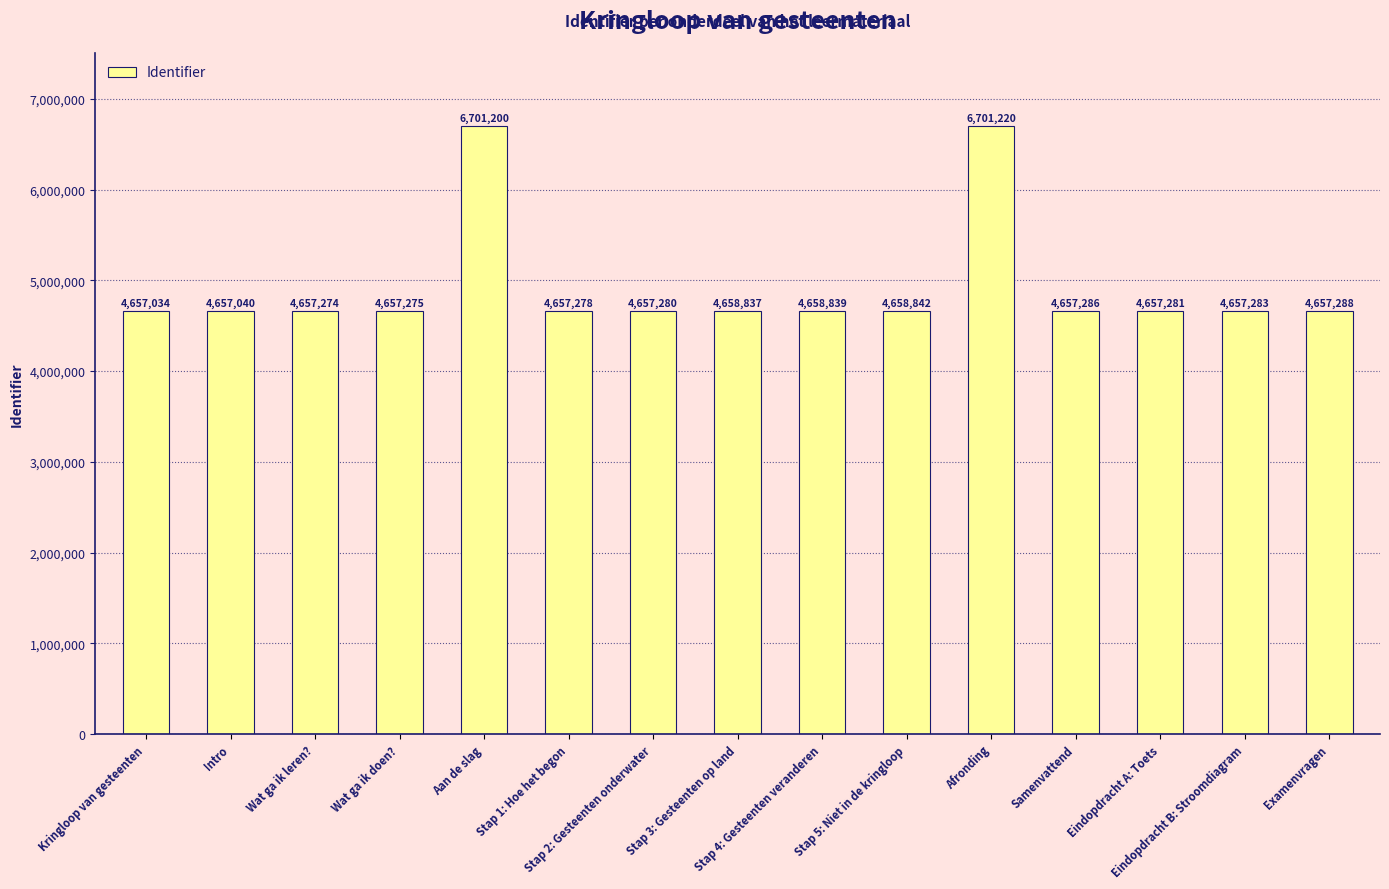

What is the smallest value displayed?

4657034